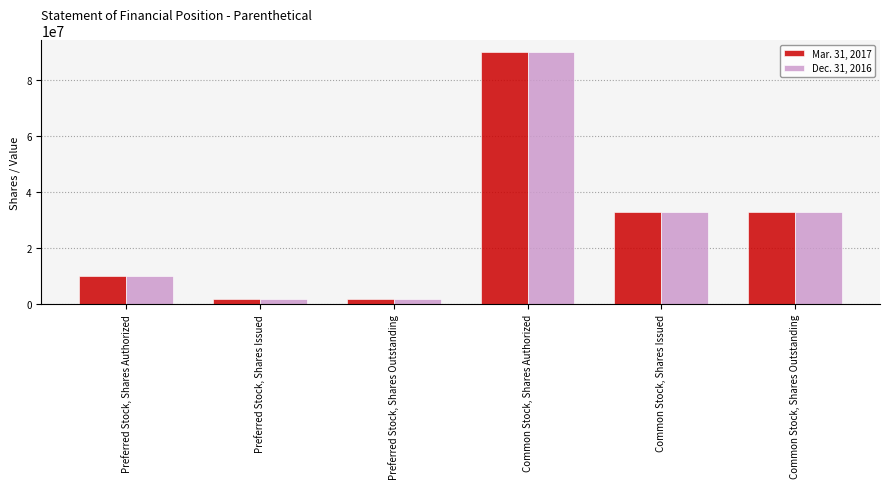

True or false: Mar. 31, 2017 has a value of 10000000 at Preferred Stock, Shares Authorized.

True